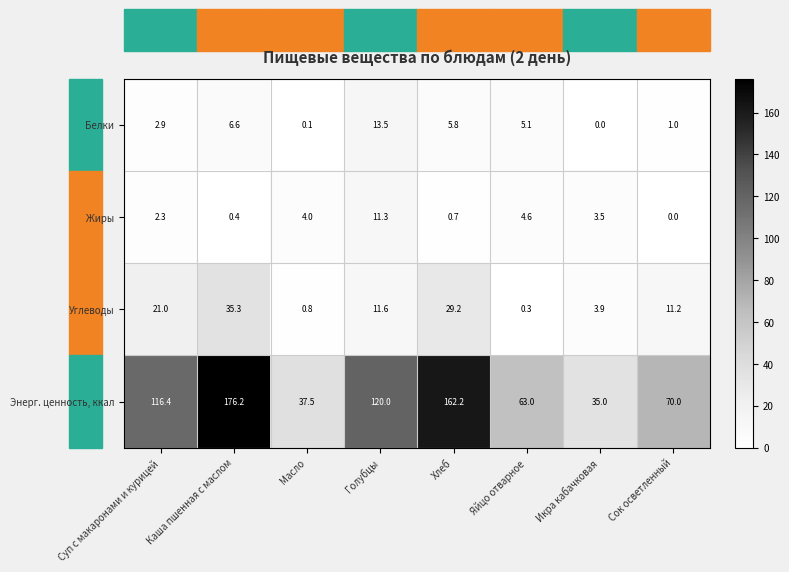

Which series changed the most between Икра кабачковая and Сок осветленный?

Энерг. ценность, ккал